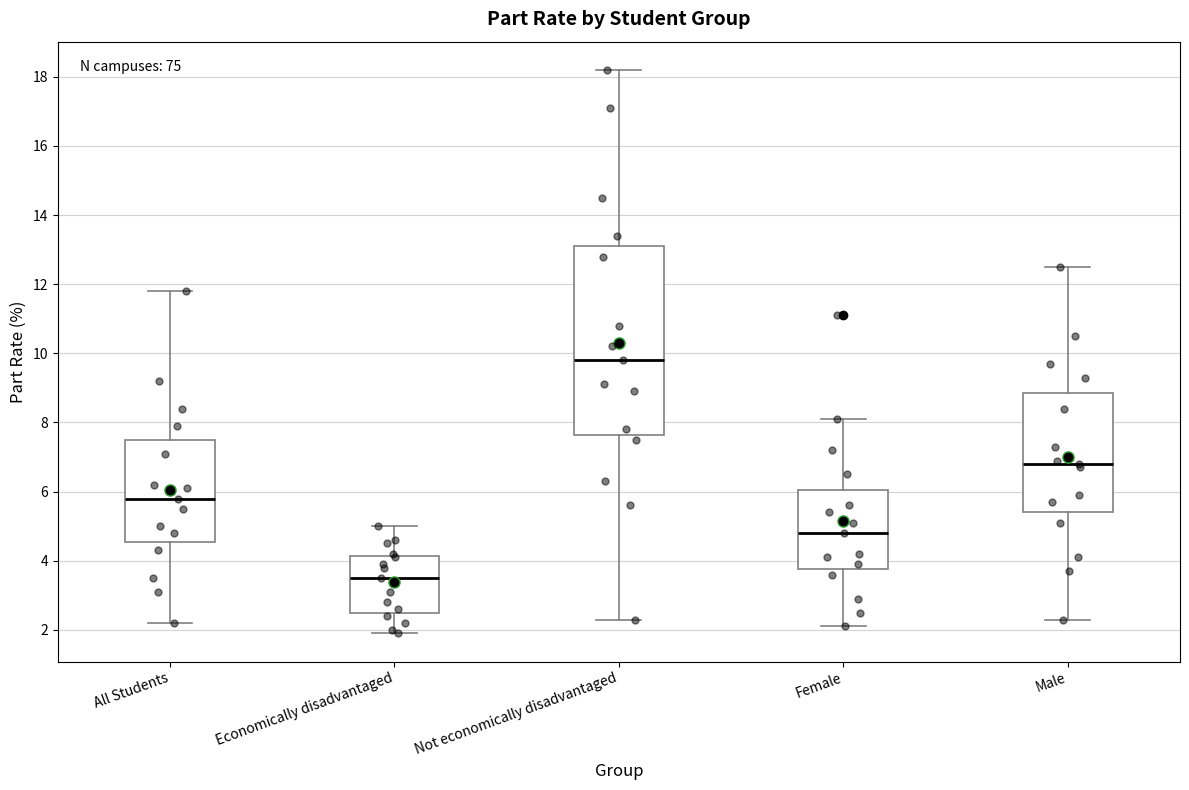

Reading left to right, transcribe this box plot: for each box, give where its median line is, the range the box spans, and where its two whiskers end, as read against the y-axis. The values are not printed on the chart, so give them approximately, as read against the axis.

All Students: median 5.8, box 4.6 to 7.6, whiskers 2.2 to 11.8
Economically disadvantaged: median 3.6, box 2.6 to 4.2, whiskers 2.0 to 5.0
Not economically disadvantaged: median 9.8, box 7.6 to 13.2, whiskers 2.4 to 18.2
Female: median 4.8, box 3.8 to 6.0, whiskers 2.2 to 8.2
Male: median 6.8, box 5.4 to 8.8, whiskers 2.4 to 12.6